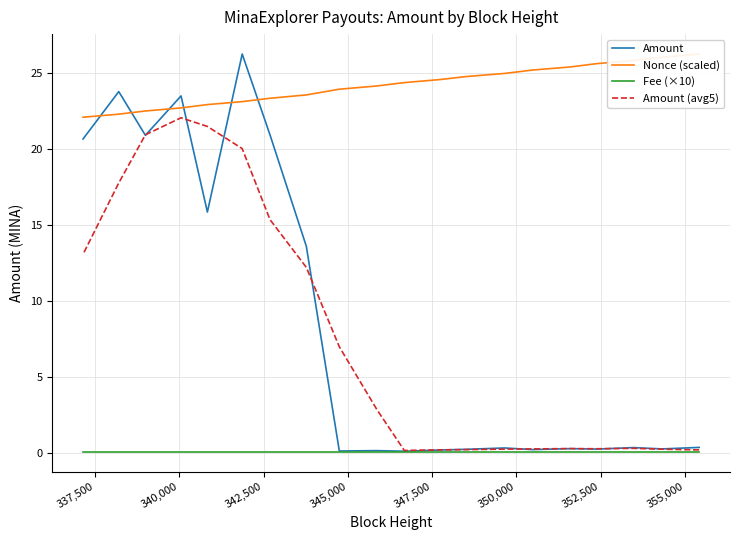

What are all the series names shown in the legend?

Amount, Nonce (scaled), Fee (×10), Amount (avg5)